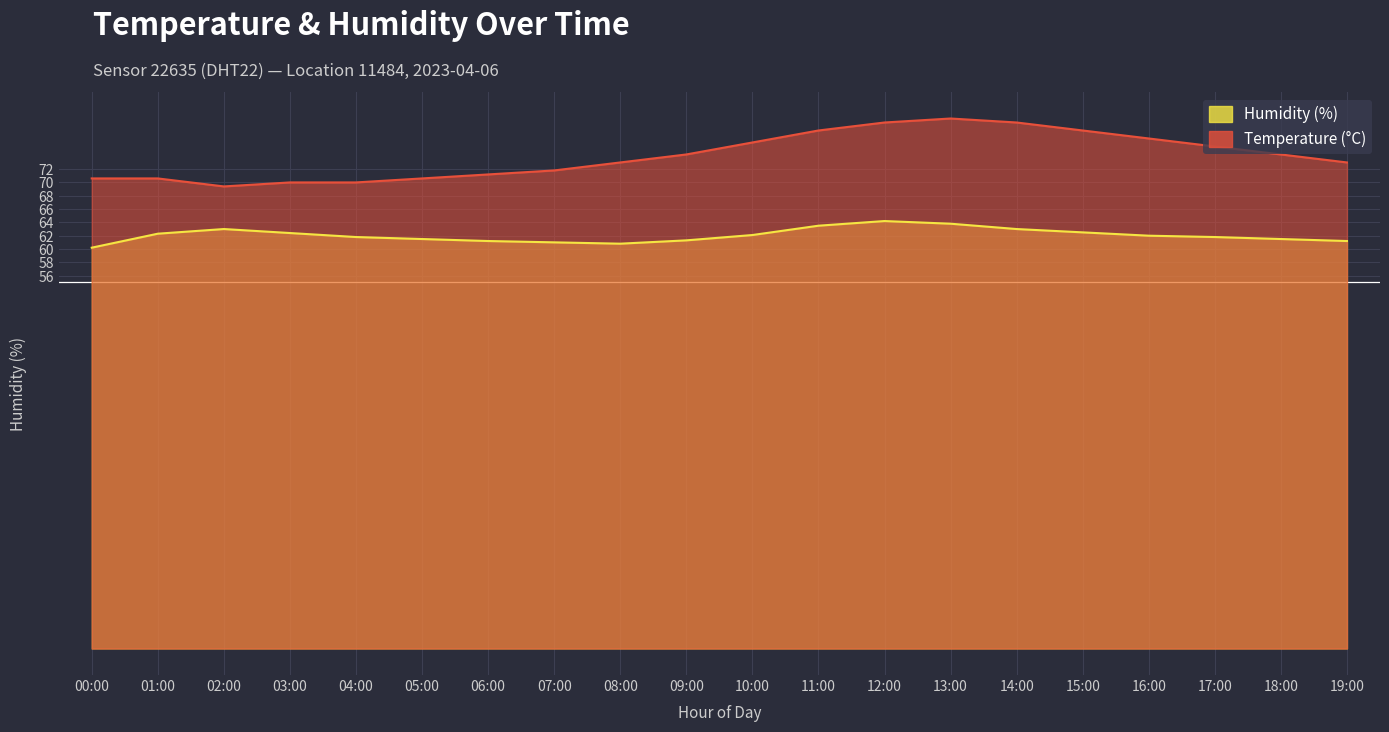

Is the value of temperature at 17:00 greater than the value of humidity at 08:00?

Yes